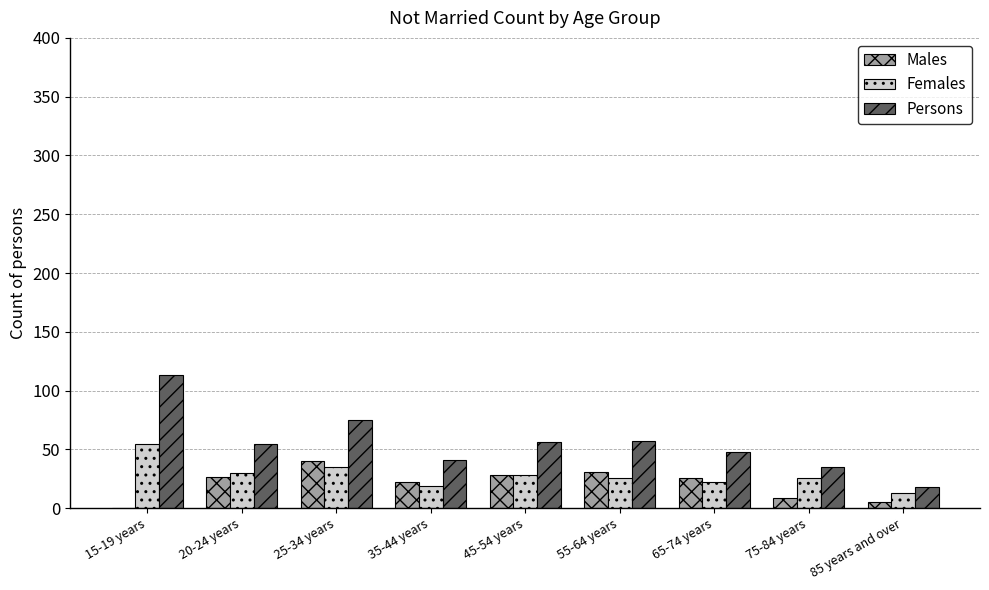

At which label does Females reach its peak?

15-19 years